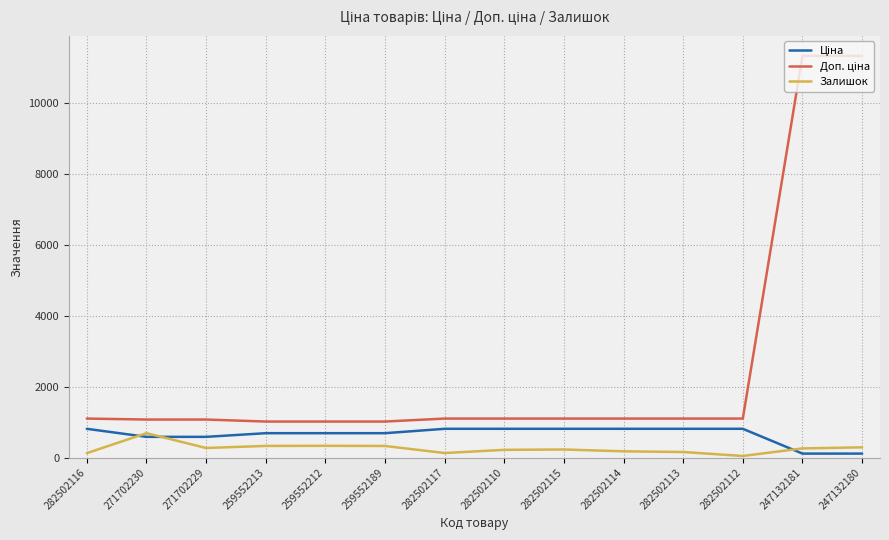

Is this an area chart (filled region under the line)?

No